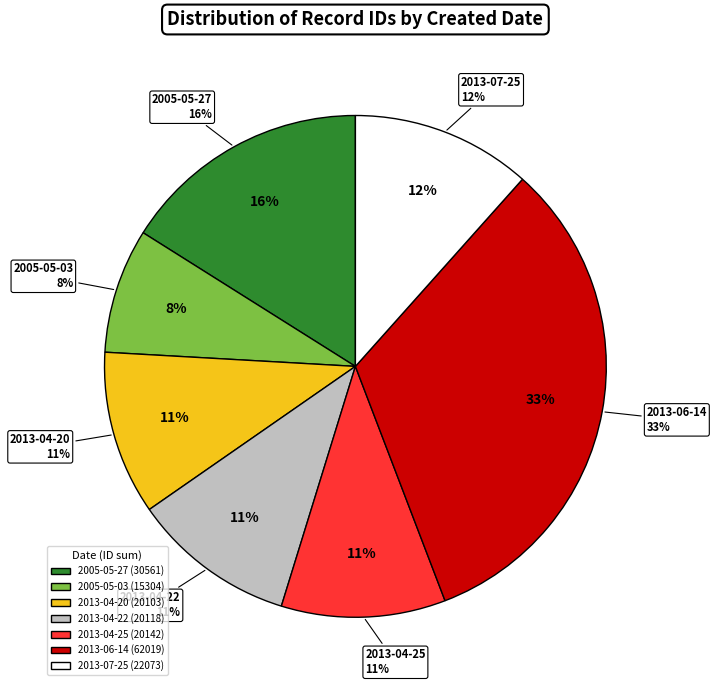

To the nearest percent, what portion does 2013-04-25 represent?

11%